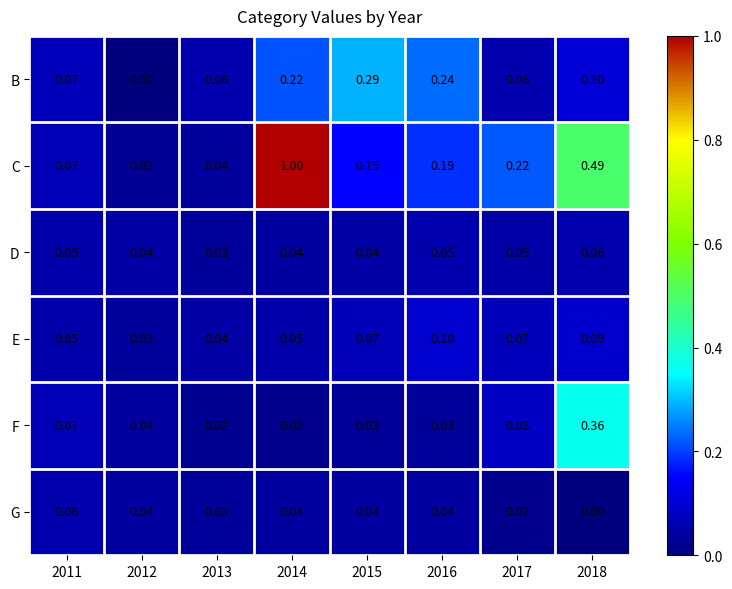

At 2017, list the series in order from largest to smallest.

C, F, E, B, D, G